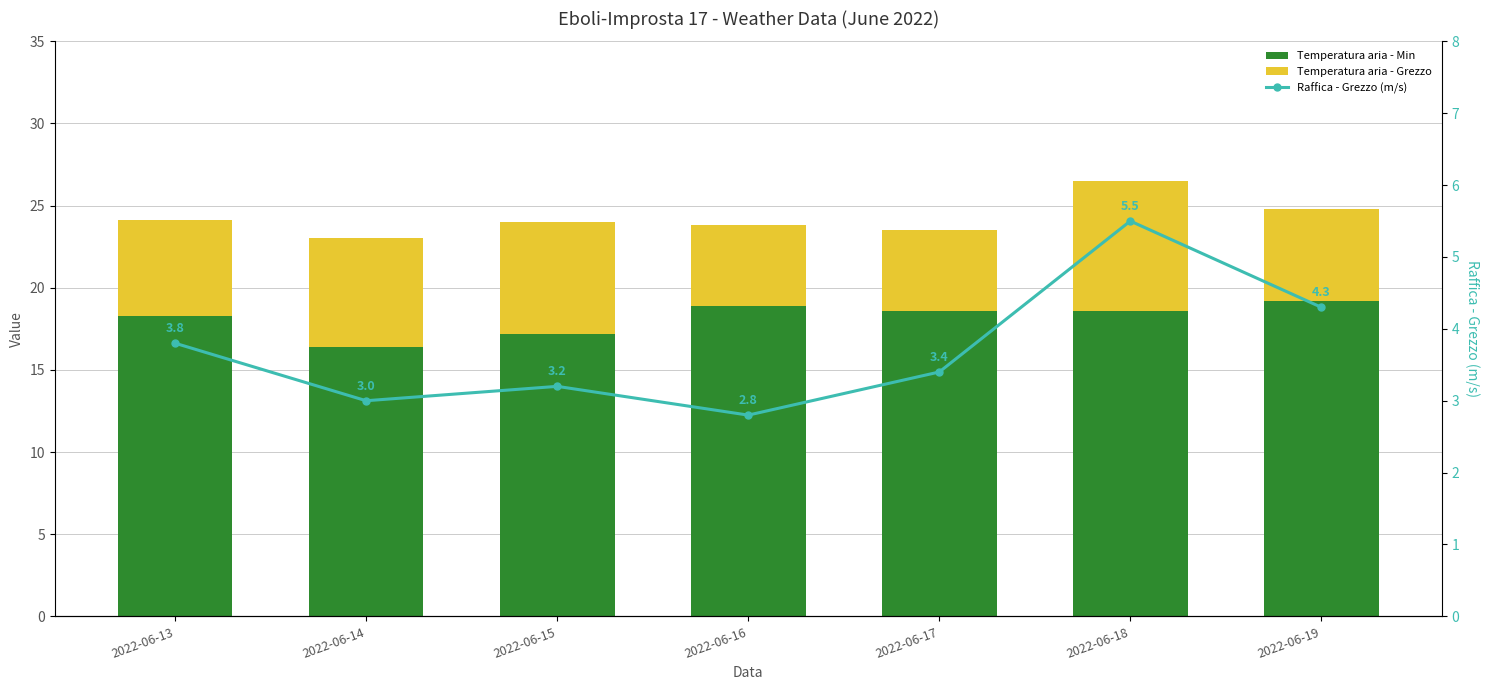

What is the value of the Temperatura aria - Grezzo bar at the 2nd from the left?

6.6